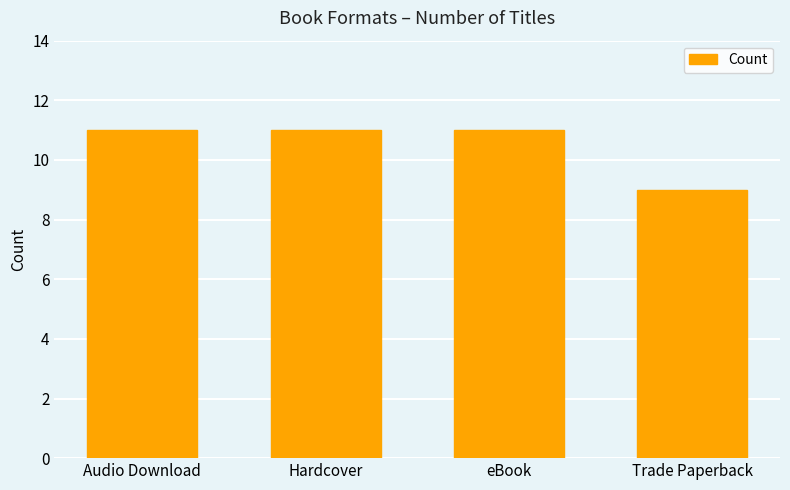

What is the approximate value at Hardcover?

11